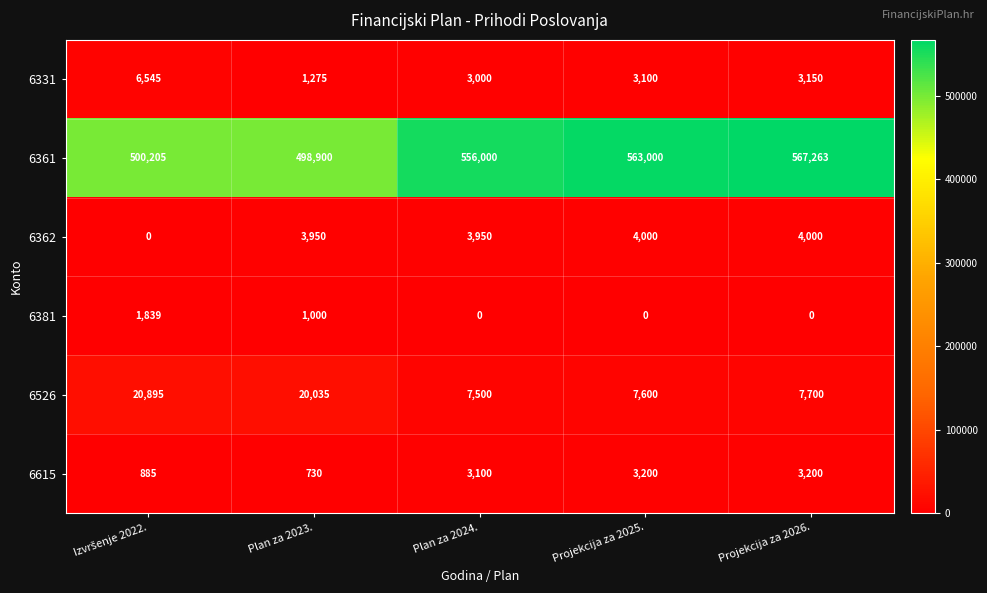

Reading left to right, list all the values displayed in this chart.

6331: 6545	1275	3000	3100	3150
6361: 500205	498900	556000	563000	567263
6362: 0	3950	3950	4000	4000
6381: 1839	1000	0	0	0
6526: 20895	20035	7500	7600	7700
6615: 885	730	3100	3200	3200